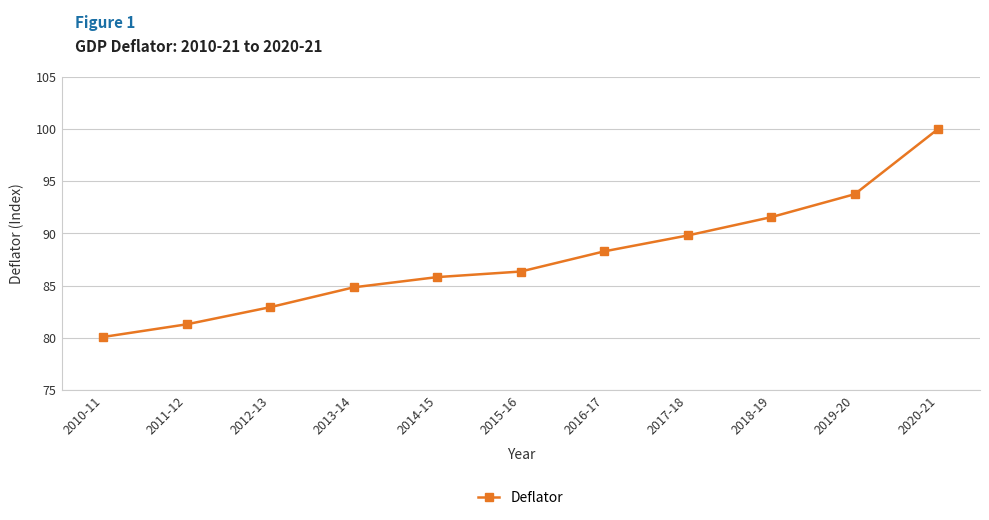

What is the difference between the values at 2017-18 and 2019-20?

3.9